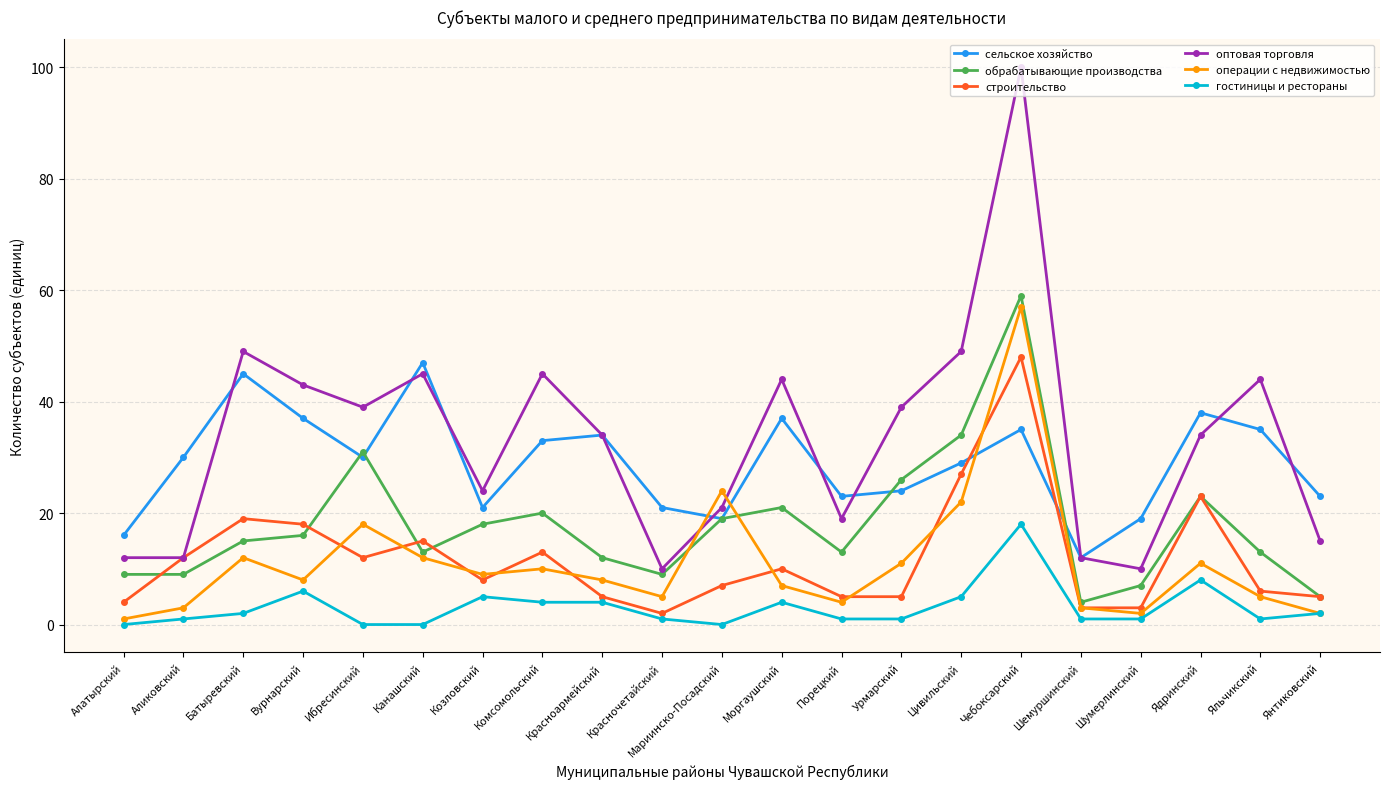

Is the value of гостиницы и рестораны at Шумерлинский greater than the value of операции с недвижимостью at Яльчикский?

No